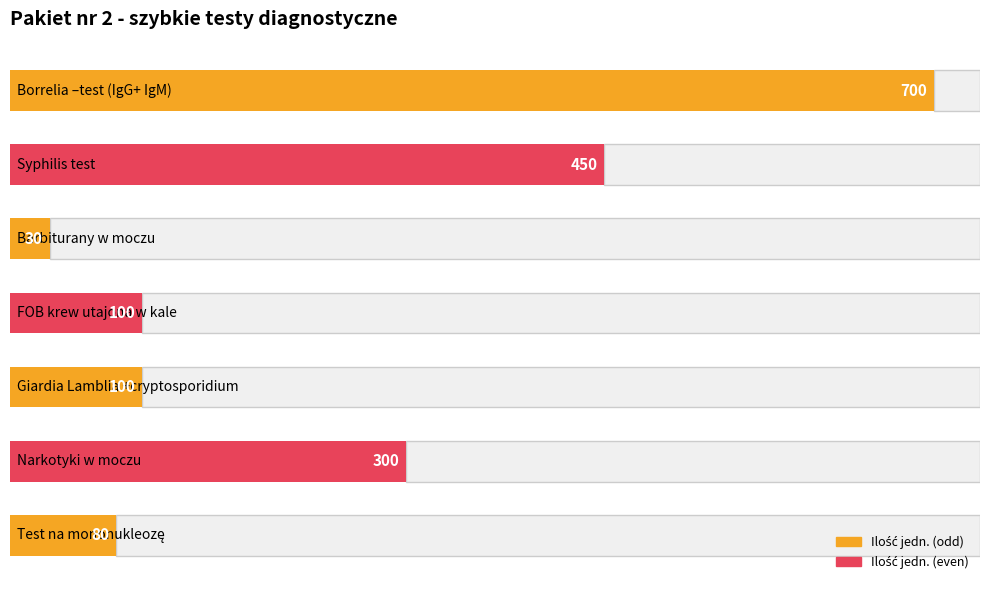

What is the difference between the maximum and minimum values?

670